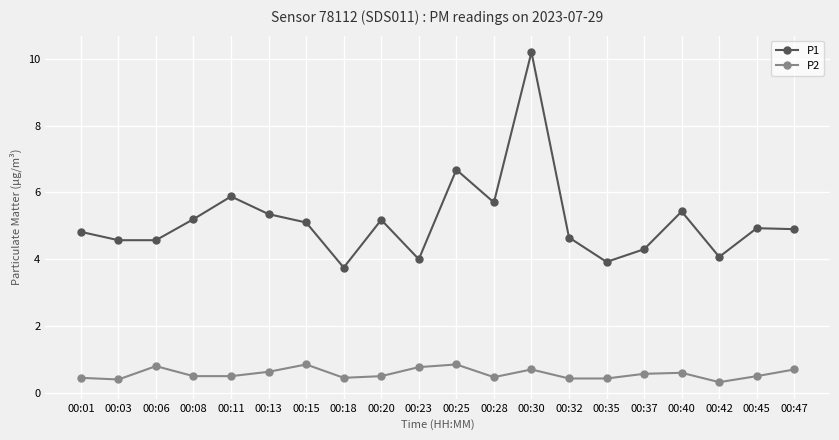

What is the value of the P1 point at the 18th from the left?

4.1